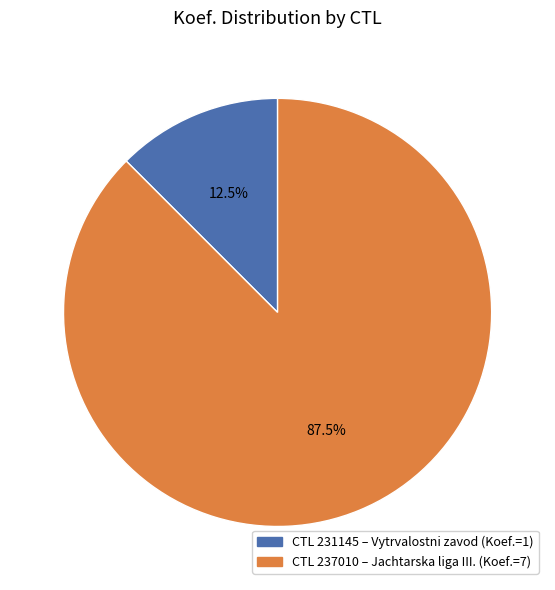

Does any single category account for the majority?

Yes